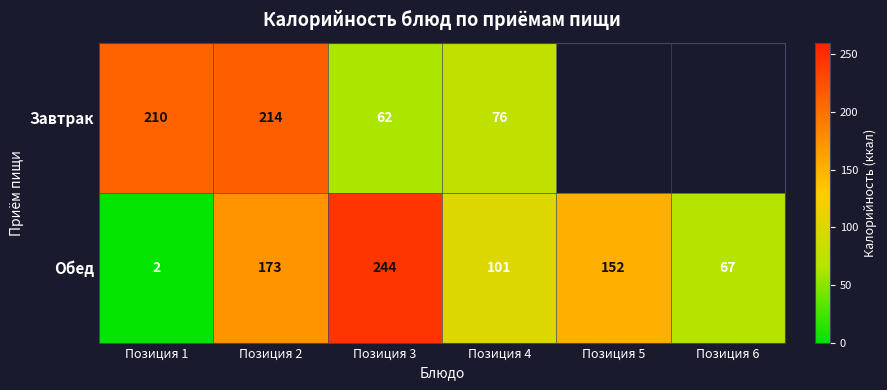

The Обед series shows 101 at Позиция 4. True or false?

True